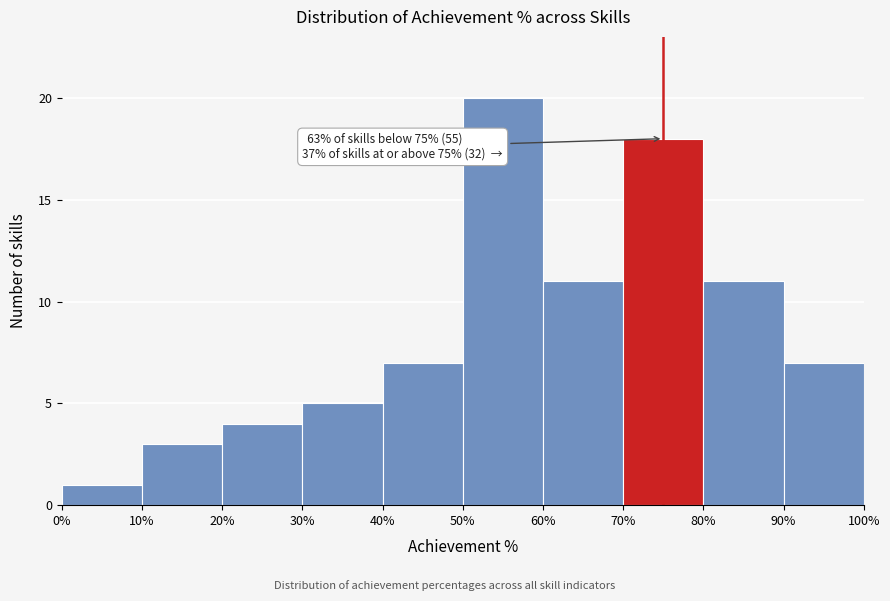

Which range on the x-axis has the tallest bar?

50% to 60%